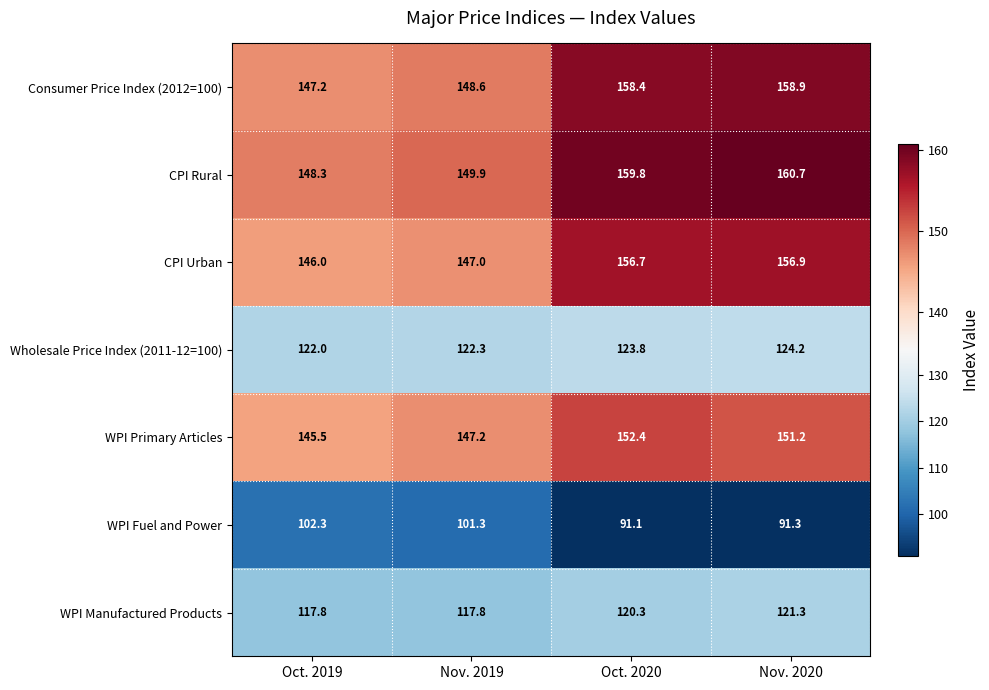

Reading left to right, what are all the values shown in this chart?

Consumer Price Index (2012=100): Oct. 2019=147.2	Nov. 2019=148.6	Oct. 2020=158.4	Nov. 2020=158.9
CPI Rural: Oct. 2019=148.3	Nov. 2019=149.9	Oct. 2020=159.8	Nov. 2020=160.7
CPI Urban: Oct. 2019=146.0	Nov. 2019=147.0	Oct. 2020=156.7	Nov. 2020=156.9
Wholesale Price Index (2011-12=100): Oct. 2019=122.0	Nov. 2019=122.3	Oct. 2020=123.8	Nov. 2020=124.2
WPI Primary Articles: Oct. 2019=145.5	Nov. 2019=147.2	Oct. 2020=152.4	Nov. 2020=151.2
WPI Fuel and Power: Oct. 2019=102.3	Nov. 2019=101.3	Oct. 2020=91.1	Nov. 2020=91.3
WPI Manufactured Products: Oct. 2019=117.8	Nov. 2019=117.8	Oct. 2020=120.3	Nov. 2020=121.3